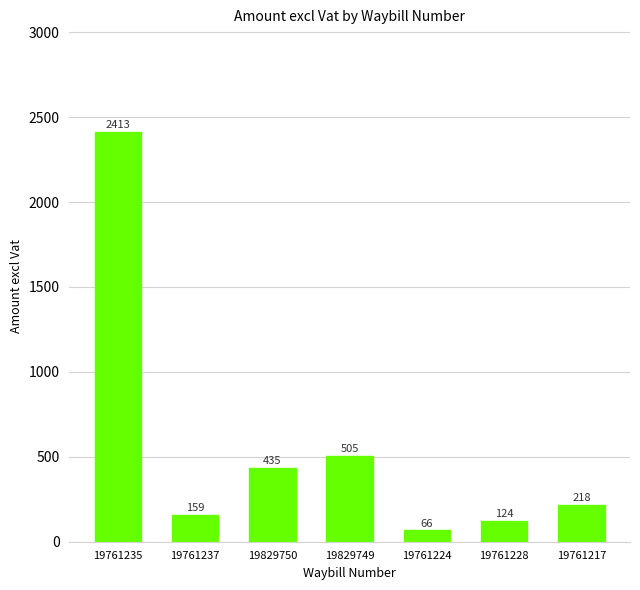

List the labels in order of value, smallest first.

19761224, 19761228, 19761237, 19761217, 19829750, 19829749, 19761235